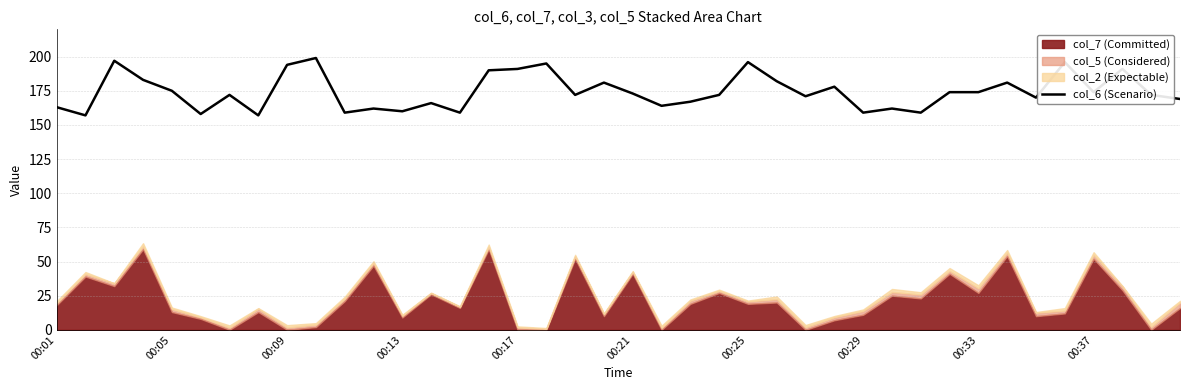

Is it true that col_6 (Scenario) equals 88 at 00:09?

False